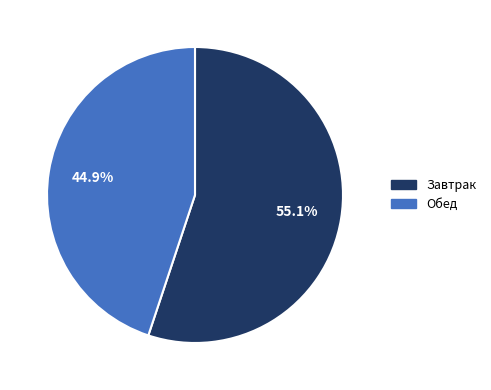

Count the number of slices in the pie.

2